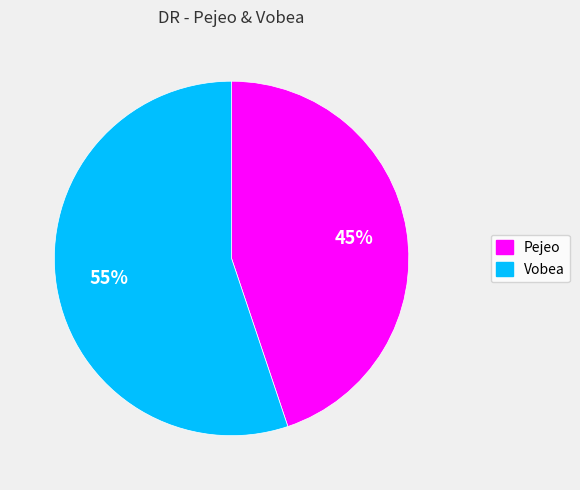

To the nearest percent, what is the difference between the largest and smallest slice percentages?

10%